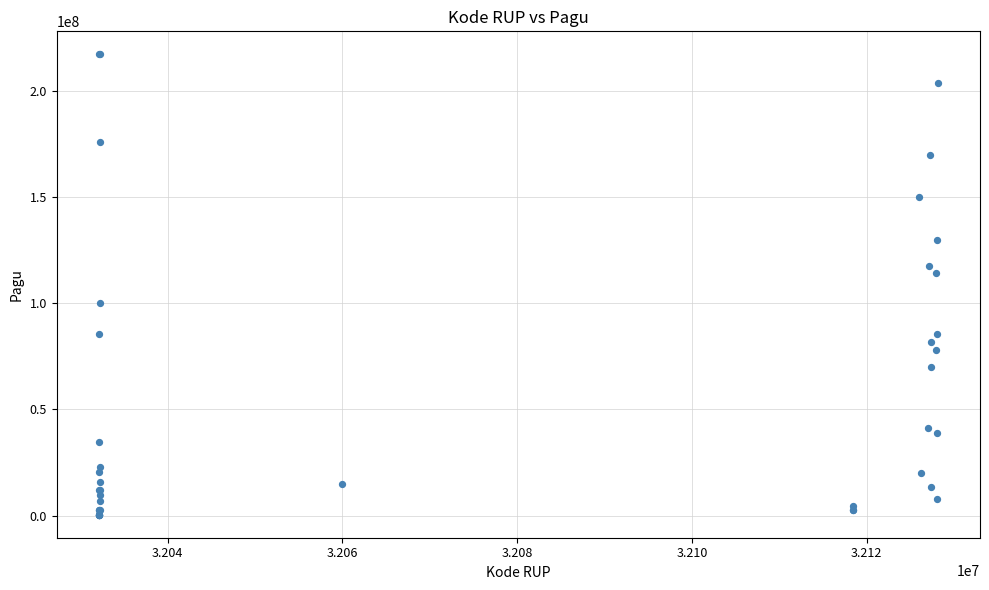

What Y value in the scatter plot is closest to 108830000?

114296000